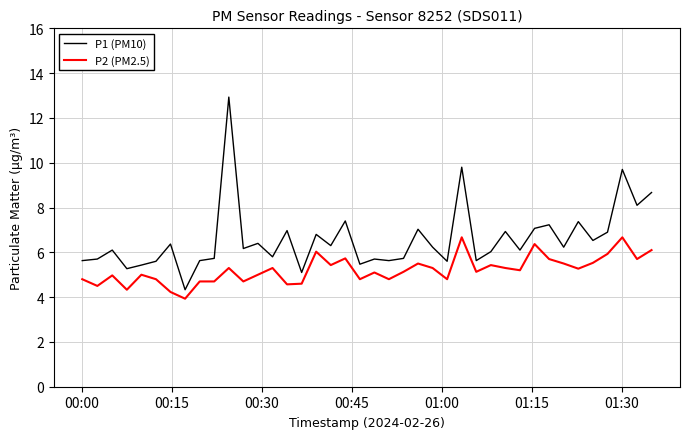

What is the maximum value for P2 (PM2.5)?

6.7